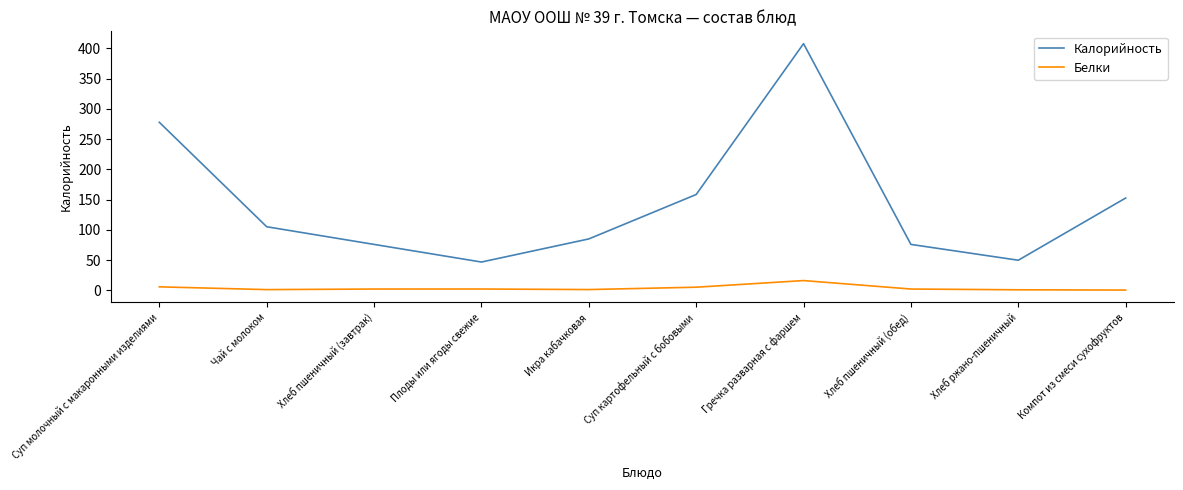

What value does the Калорийность series have at Плоды или ягоды свежие?

47.0